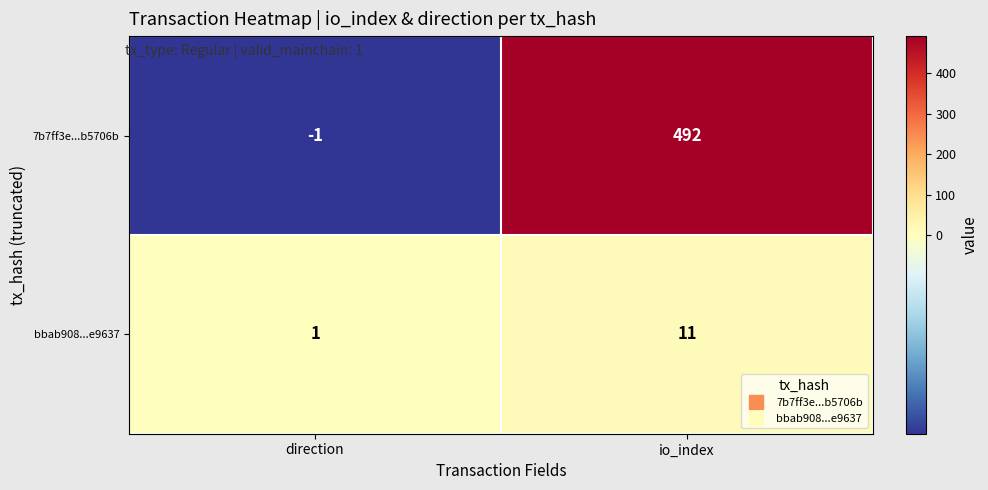

Reading right to left, list all the values displayed in this chart.

7b7ff3e...b5706b: 492	-1
bbab908...e9637: 11	1